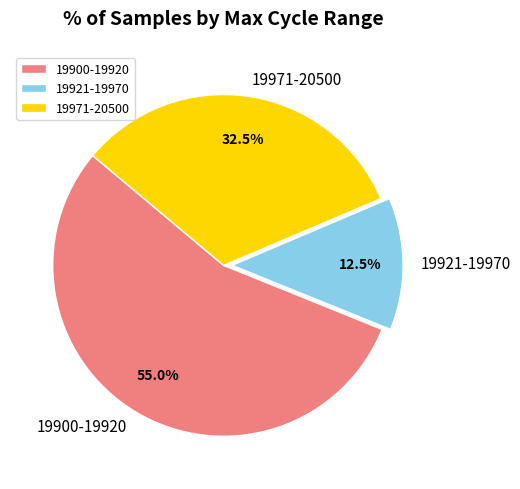

Does 19921-19970 account for over 50% of the chart?

No